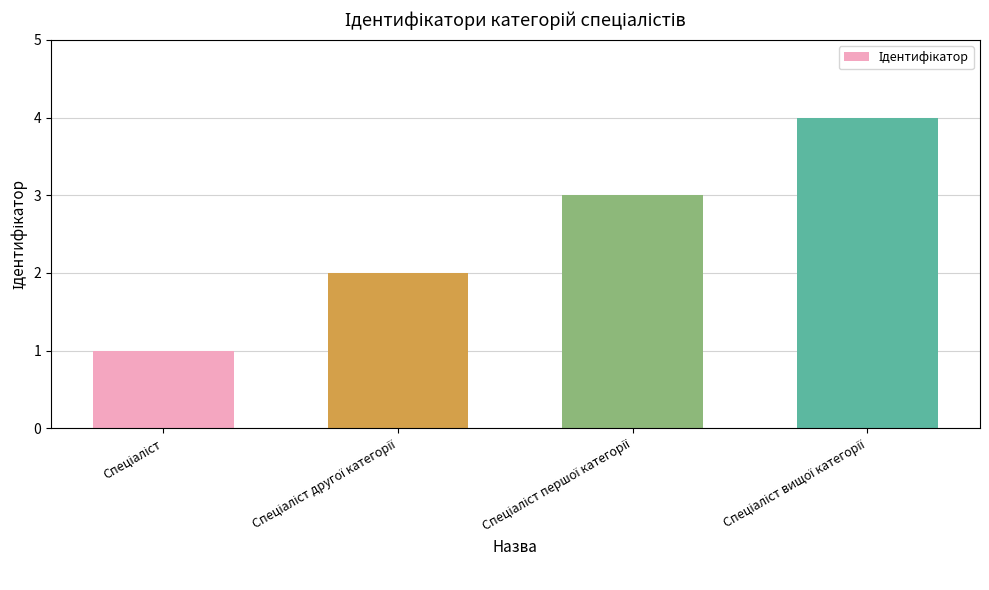

What is the sum of all values?

10